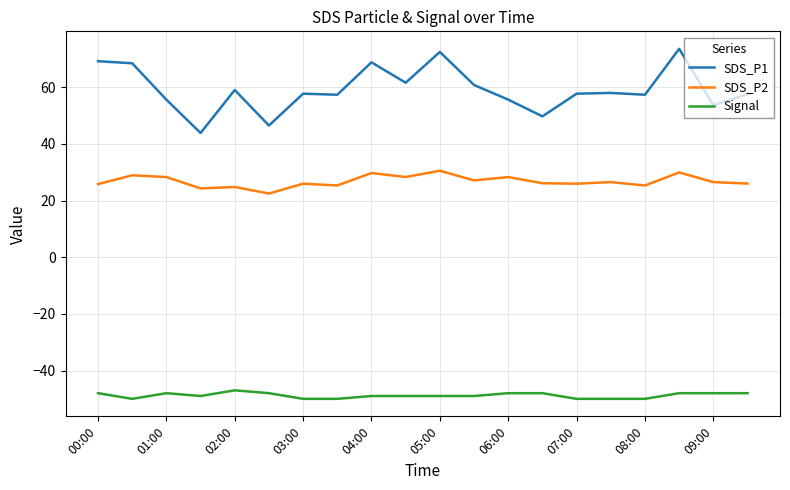

True or false: SDS_P2 and Signal intersect in this chart.

False